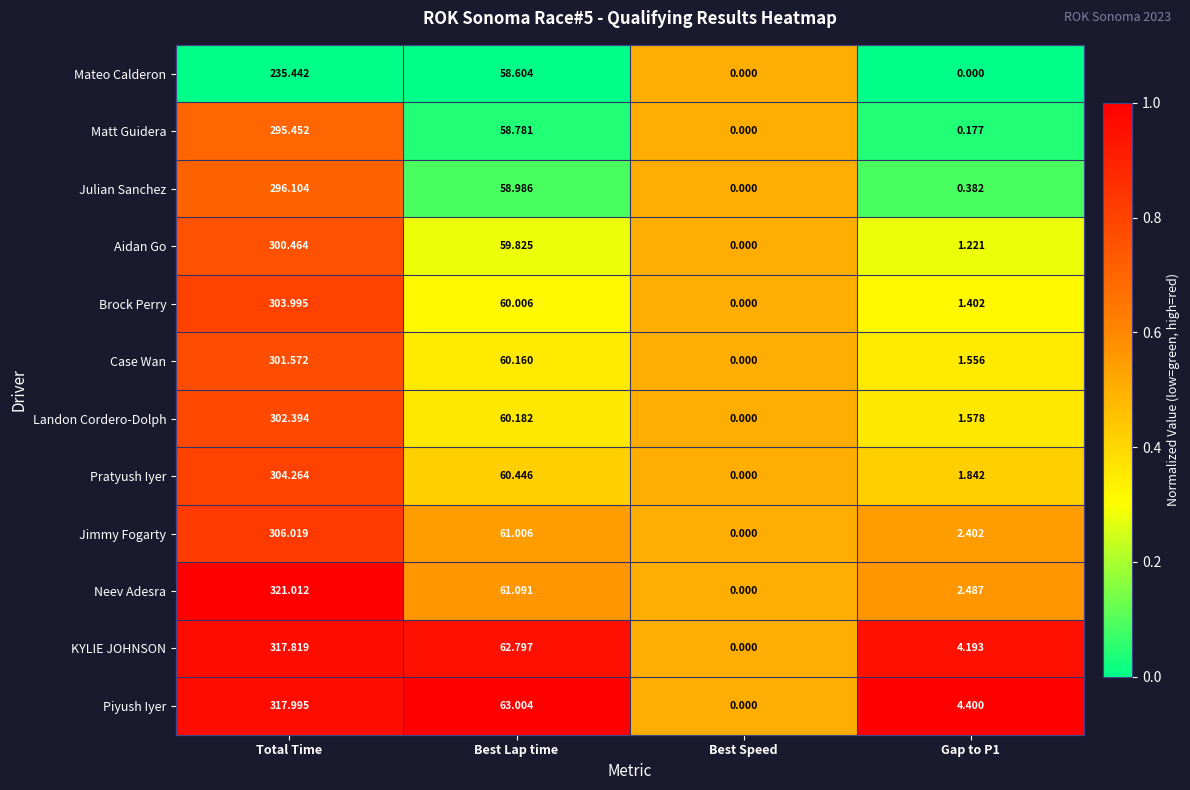

At which label does Case Wan reach its minimum?

Best Speed